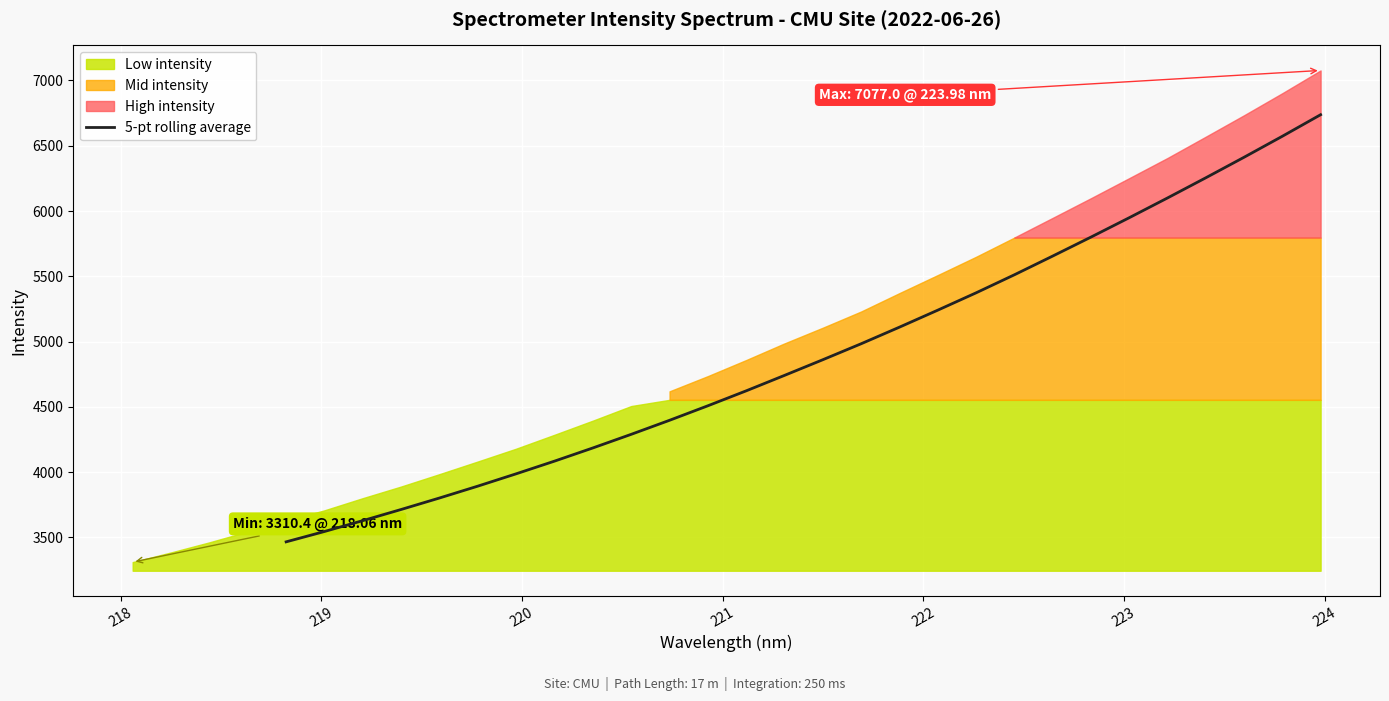

What is the maximum value for 5-pt rolling average?

6737.7